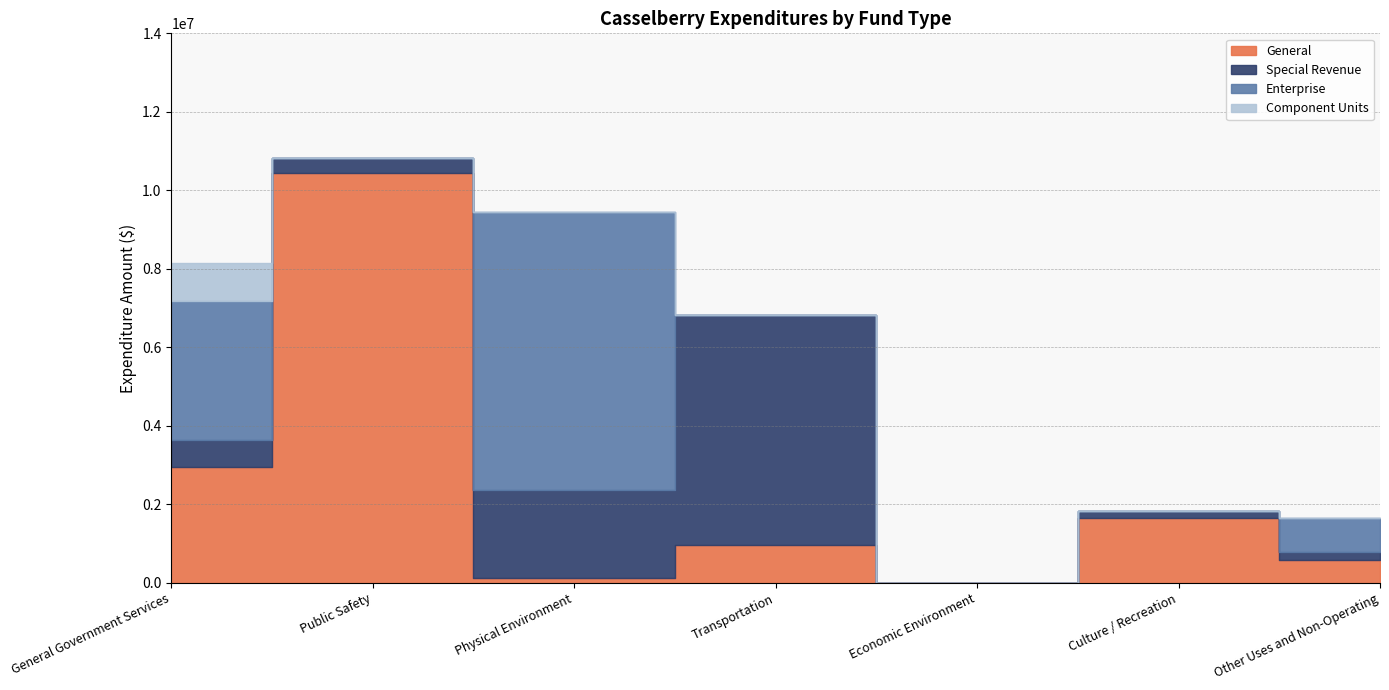

In General, how many points are higher than both neighbors (excluding endpoints)?

3